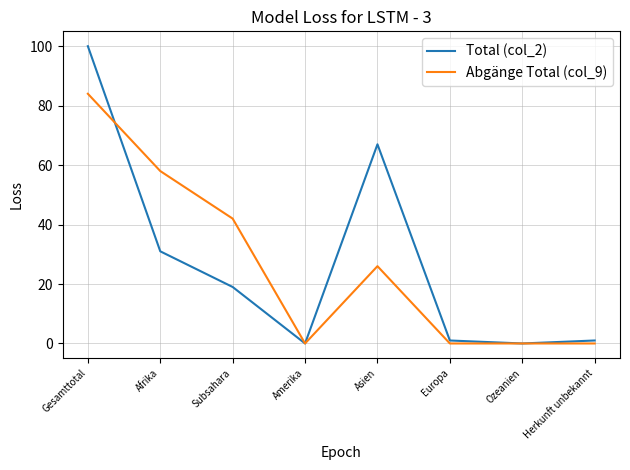

How many lines are shown in the chart?

2